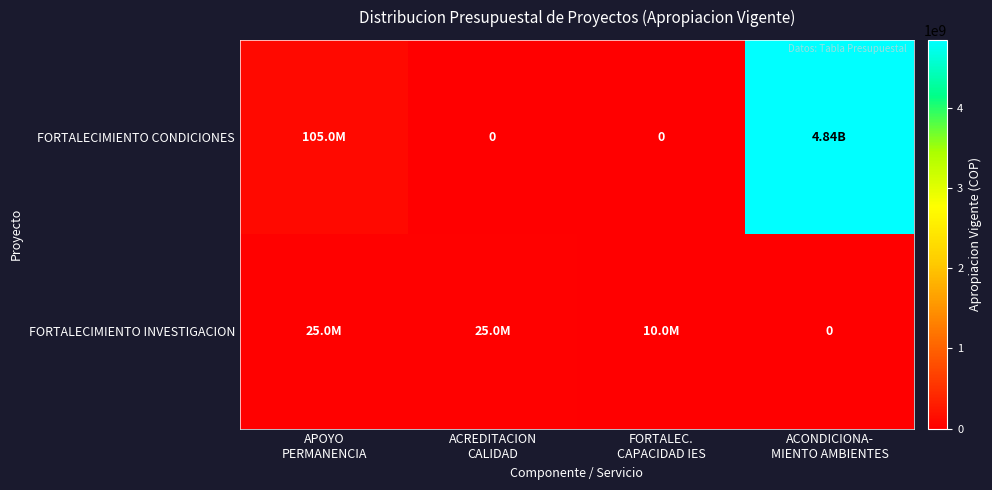

What is the difference between the maximum and minimum values in the FORTALECIMIENTO CONDICIONES series?

4842567161